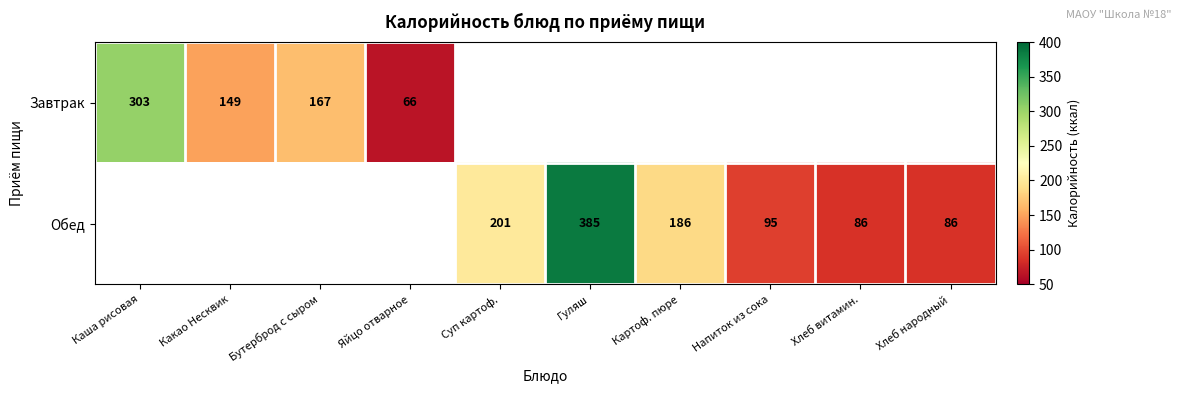

What is the sum of the Обед values at Картоф. пюре and Хлеб народный?

272